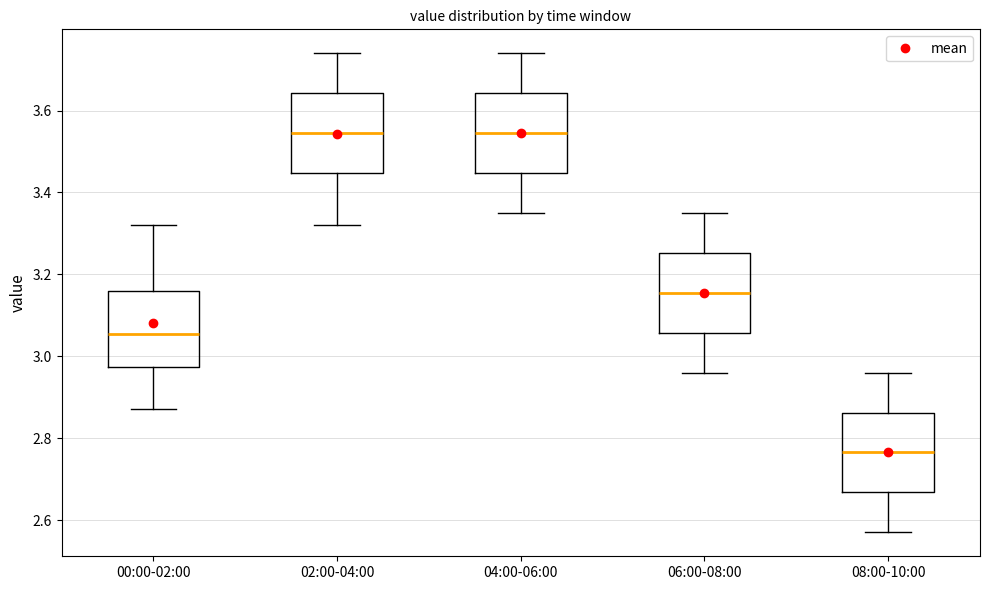

Reading left to right, transcribe this box plot: for each box, give where its median line is, the range the box spans, and where its two whiskers end, as read against the y-axis. The values are not printed on the chart, so give them approximately, as read against the axis.

00:00-02:00: median 3.06, box 2.98 to 3.16, whiskers 2.88 to 3.32
02:00-04:00: median 3.54, box 3.44 to 3.64, whiskers 3.32 to 3.74
04:00-06:00: median 3.54, box 3.44 to 3.64, whiskers 3.36 to 3.74
06:00-08:00: median 3.16, box 3.06 to 3.26, whiskers 2.96 to 3.36
08:00-10:00: median 2.76, box 2.66 to 2.86, whiskers 2.58 to 2.96